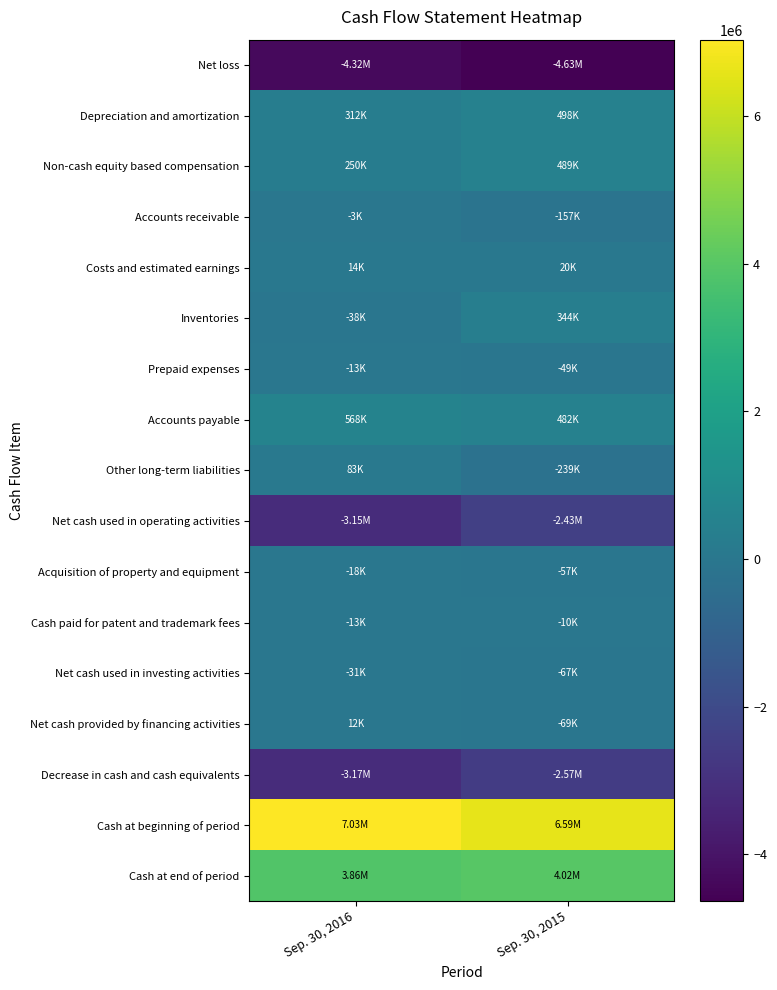

Reading left to right, extract all data points from this chart.

Net loss: Sep. 30, 2016=-4322275	Sep. 30, 2015=-4633298
Depreciation and amortization: Sep. 30, 2016=312297	Sep. 30, 2015=497697
Non-cash equity based compensation: Sep. 30, 2016=249785	Sep. 30, 2015=488957
Accounts receivable: Sep. 30, 2016=-2696	Sep. 30, 2015=-156732
Costs and estimated earnings: Sep. 30, 2016=14050	Sep. 30, 2015=20000
Inventories: Sep. 30, 2016=-38247	Sep. 30, 2015=344153
Prepaid expenses: Sep. 30, 2016=-13462	Sep. 30, 2015=-49109
Accounts payable: Sep. 30, 2016=567679	Sep. 30, 2015=481635
Other long-term liabilities: Sep. 30, 2016=83333	Sep. 30, 2015=-239468
Net cash used in operating activities: Sep. 30, 2016=-3149536	Sep. 30, 2015=-2430817
Acquisition of property and equipment: Sep. 30, 2016=-17892	Sep. 30, 2015=-57305
Cash paid for patent and trademark fees: Sep. 30, 2016=-12856	Sep. 30, 2015=-9628
Net cash used in investing activities: Sep. 30, 2016=-30748	Sep. 30, 2015=-66933
Net cash provided by financing activities: Sep. 30, 2016=12001	Sep. 30, 2015=-69466
Decrease in cash and cash equivalents: Sep. 30, 2016=-3168283	Sep. 30, 2015=-2567216
Cash at beginning of period: Sep. 30, 2016=7030230	Sep. 30, 2015=6585703
Cash at end of period: Sep. 30, 2016=3861947	Sep. 30, 2015=4018487